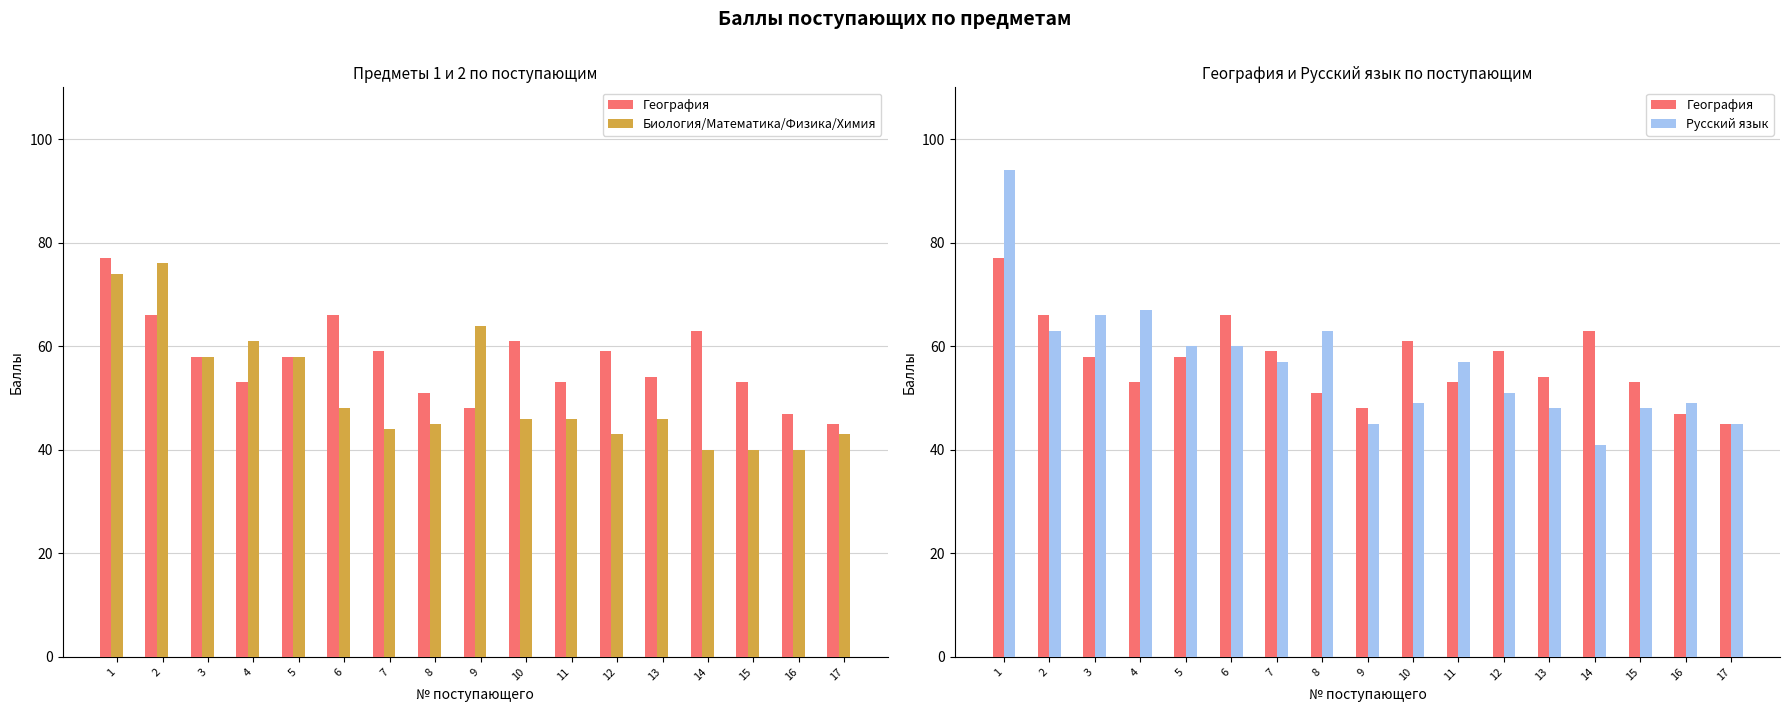

What is the highest value of the География series?

77